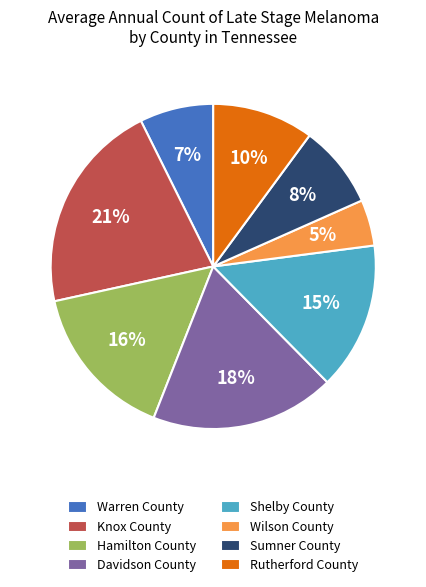

Which category has the smallest portion of the pie?

Wilson County